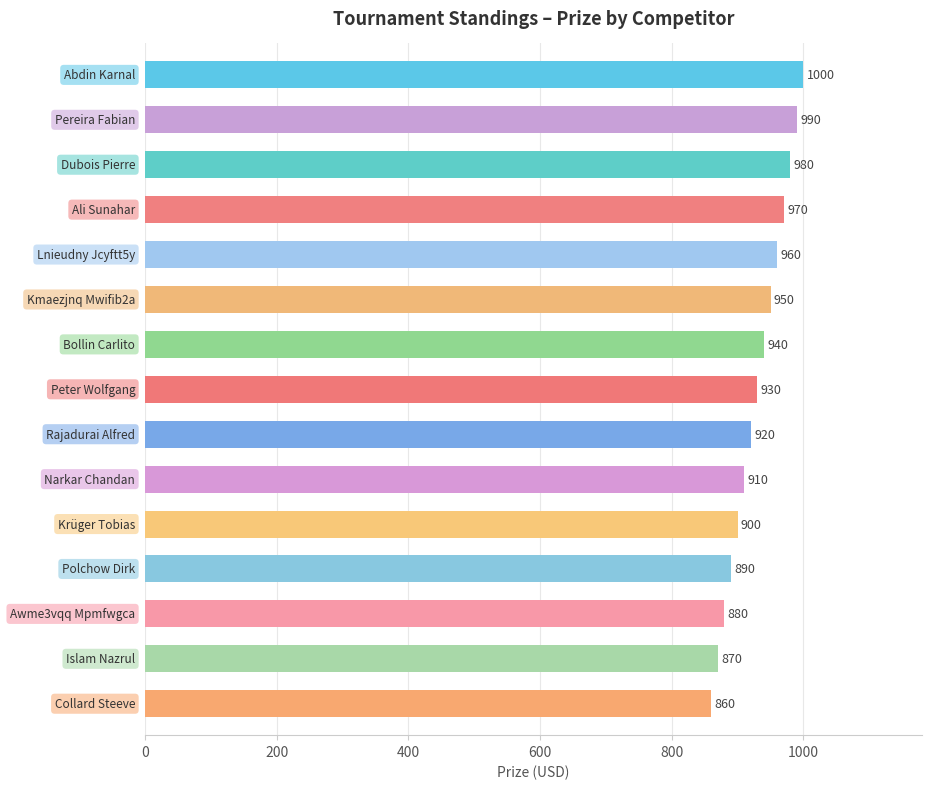

What is the minimum value shown in the chart?

860